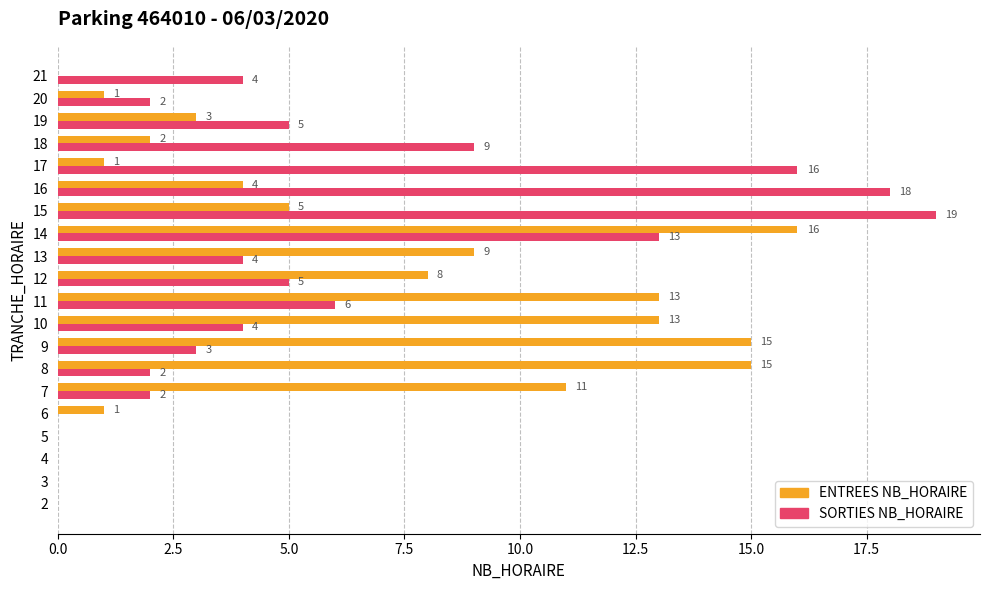

The value of ENTREES NB_HORAIRE at 4 is 0. True or false?

True